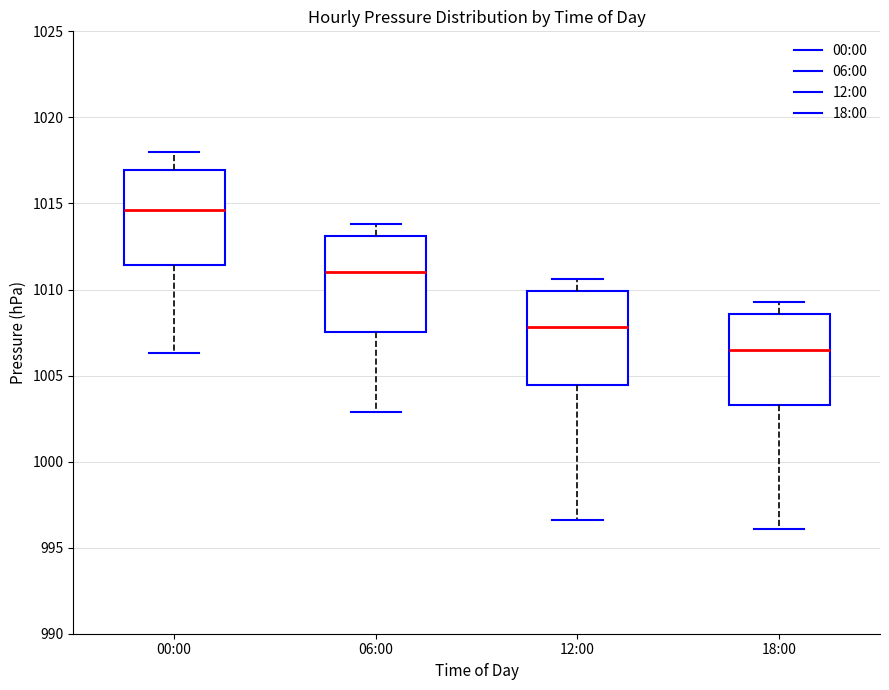

Which box has the highest median line?

00:00